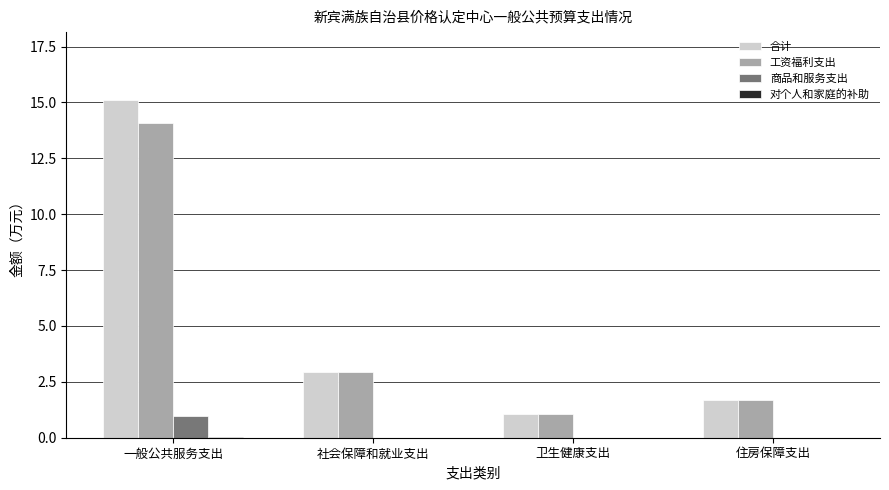

Between 一般公共服务支出 and 住房保障支出, which series saw the biggest shift?

合计